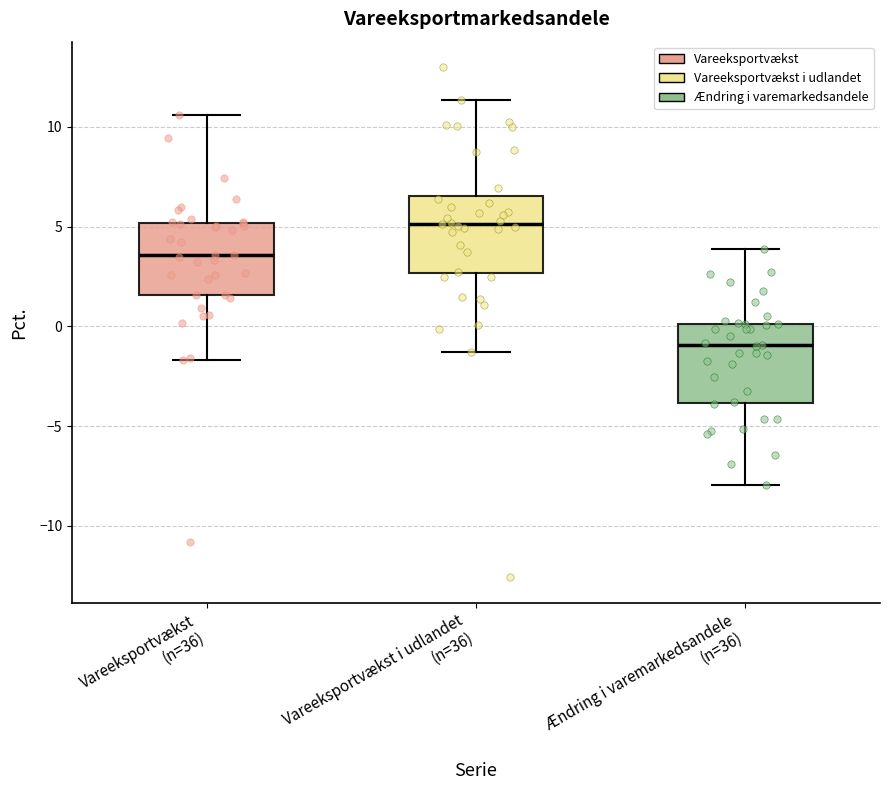

Where is the lower edge of the box for Ændring i varemarkedsandele (n=36) on the y-axis? The values are not printed on the chart, so give them approximately, as read against the axis.

-4.0